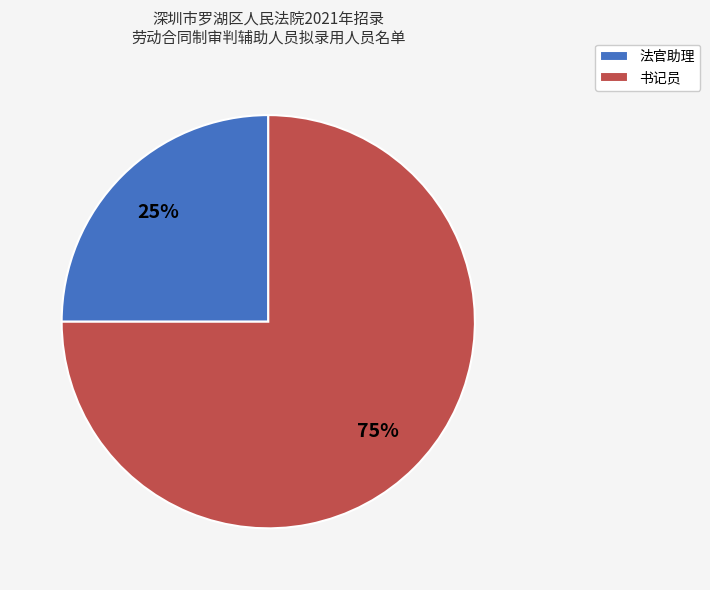

How many segments does this pie chart have?

2